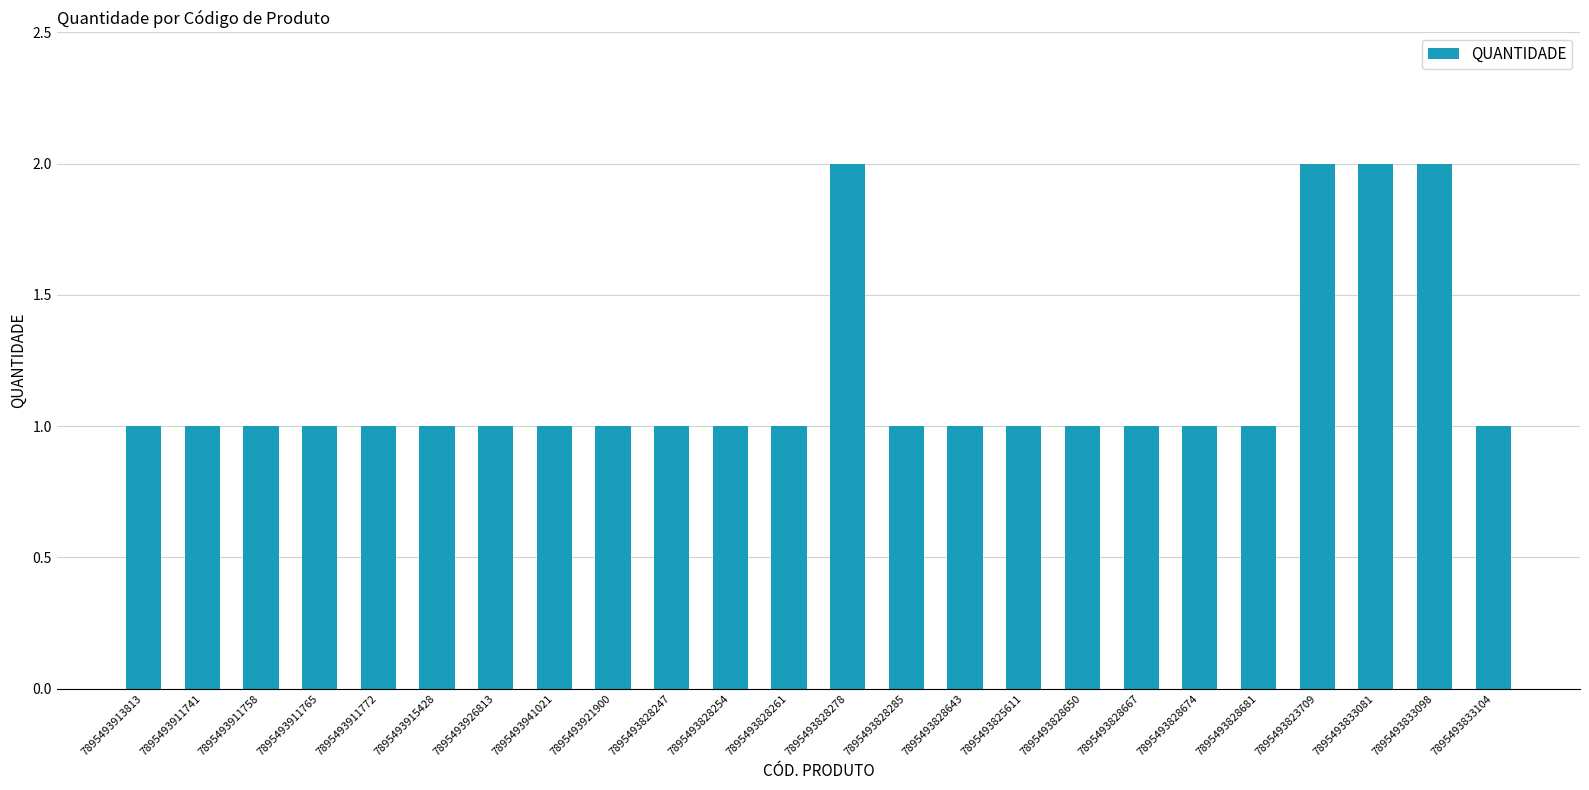

Are the bars grouped side by side (vs. stacked)?

No